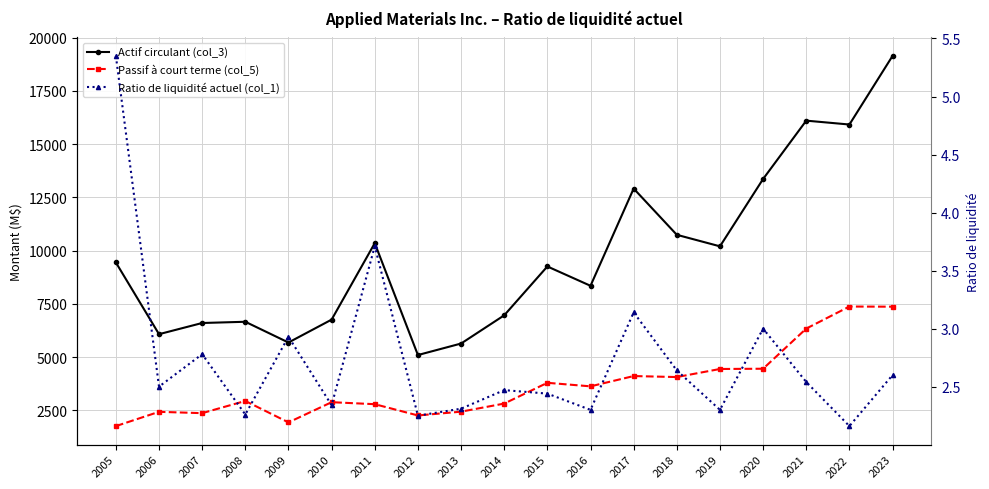

What is the average value of the Ratio de liquidité actuel (col_1) series?

2.7